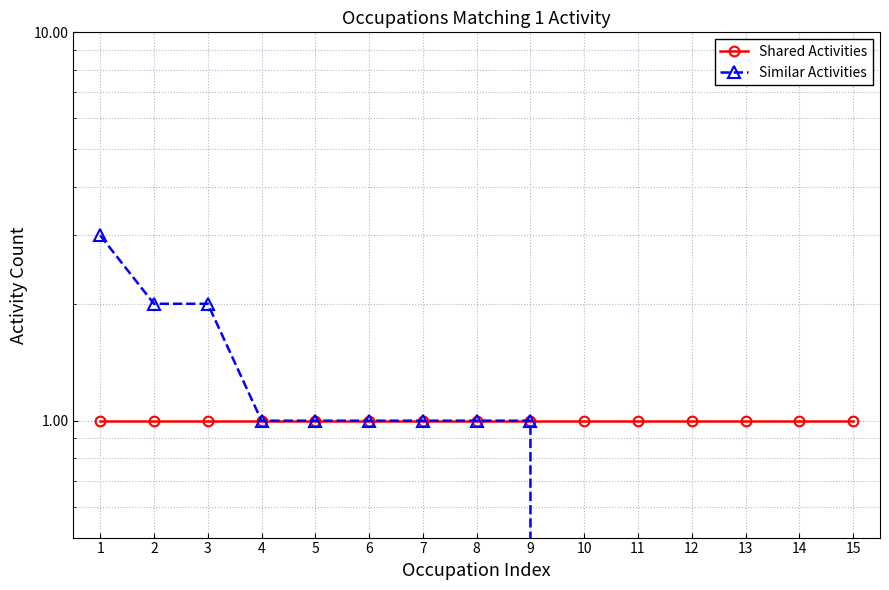

What is the average value of the Shared Activities series?

1